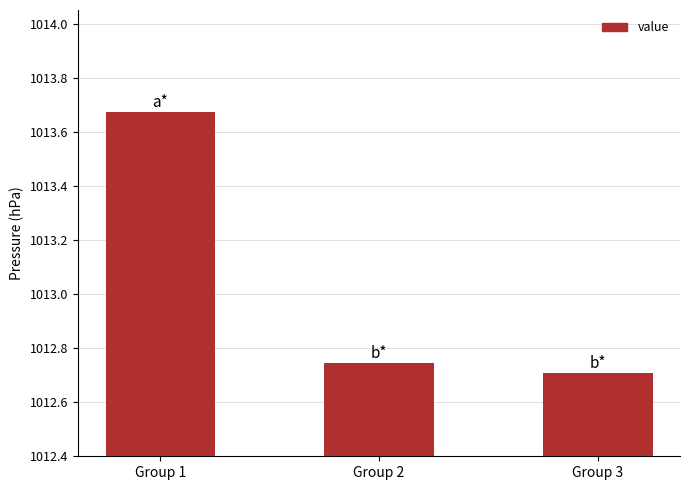

Rank the categories by value from highest to lowest.

Group 1, Group 2, Group 3